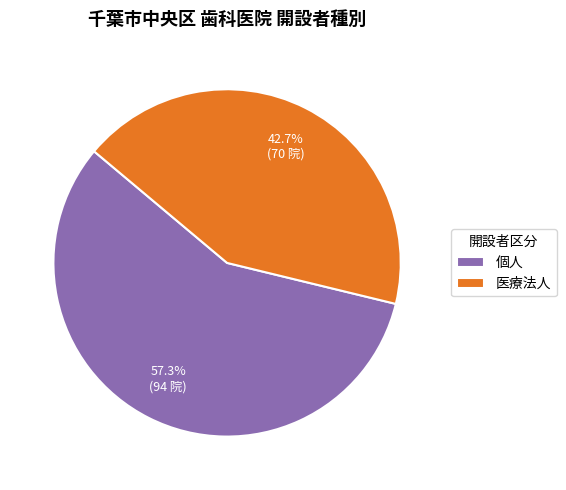

To the nearest percent, what portion does 個人 represent?

57%